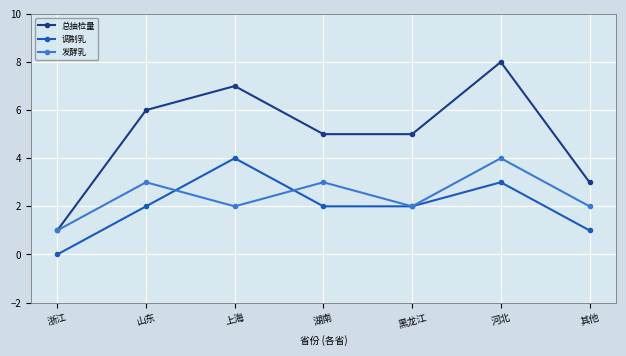

True or false: 总抽检量 has more than 1 points higher than both neighbors.

True